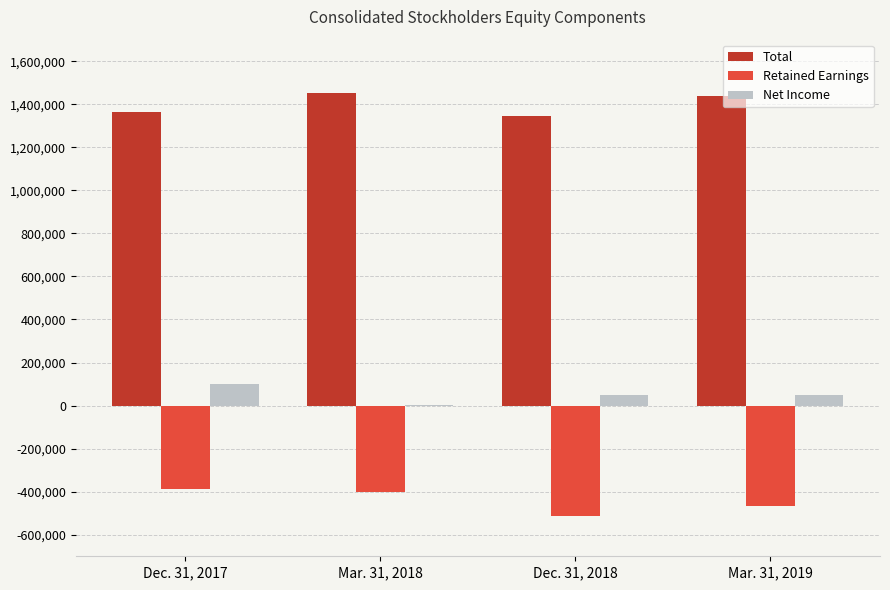

The value of Retained Earnings at Dec. 31, 2018 is -510687. True or false?

True